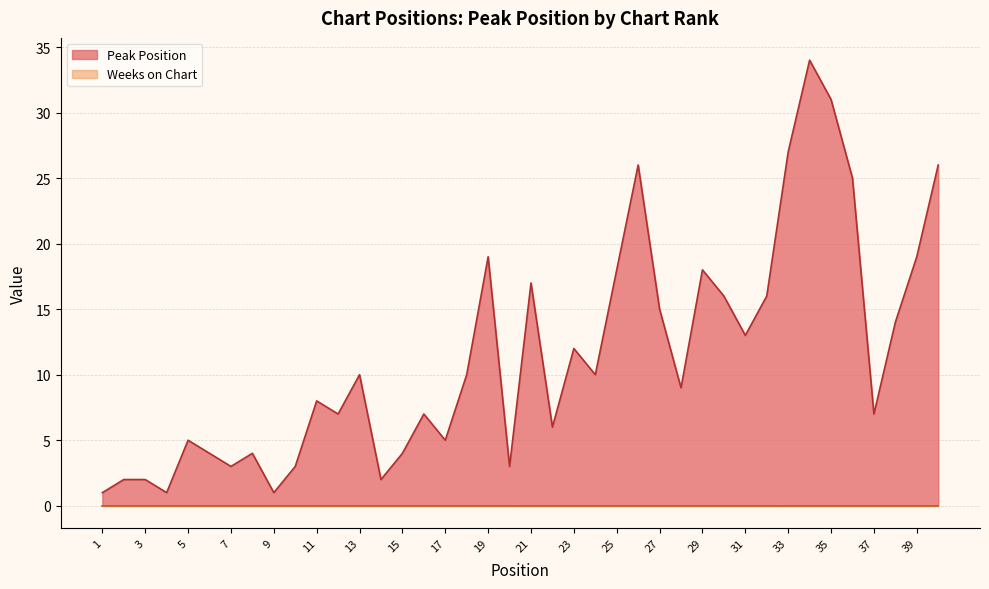

Read the value at 3.

2